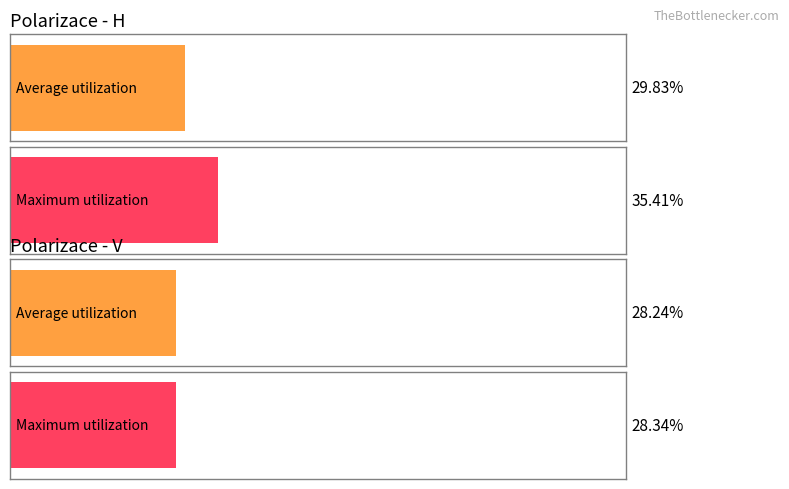

What is the difference between the Maximum utilization values at 3 and 2?

1.2